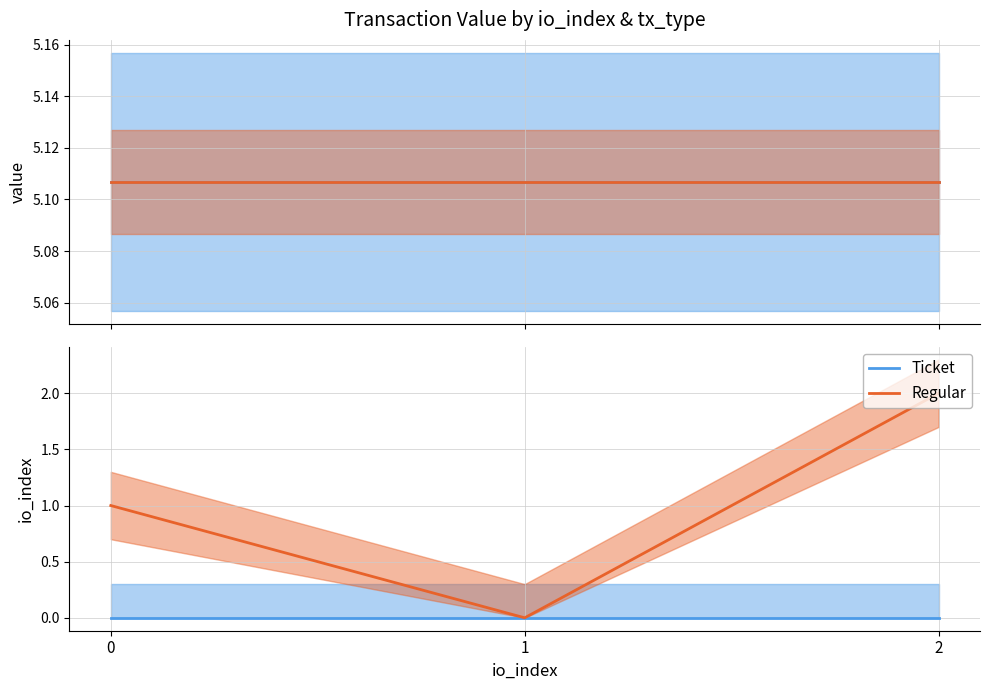

Where does the Regular series first go above 1?

2